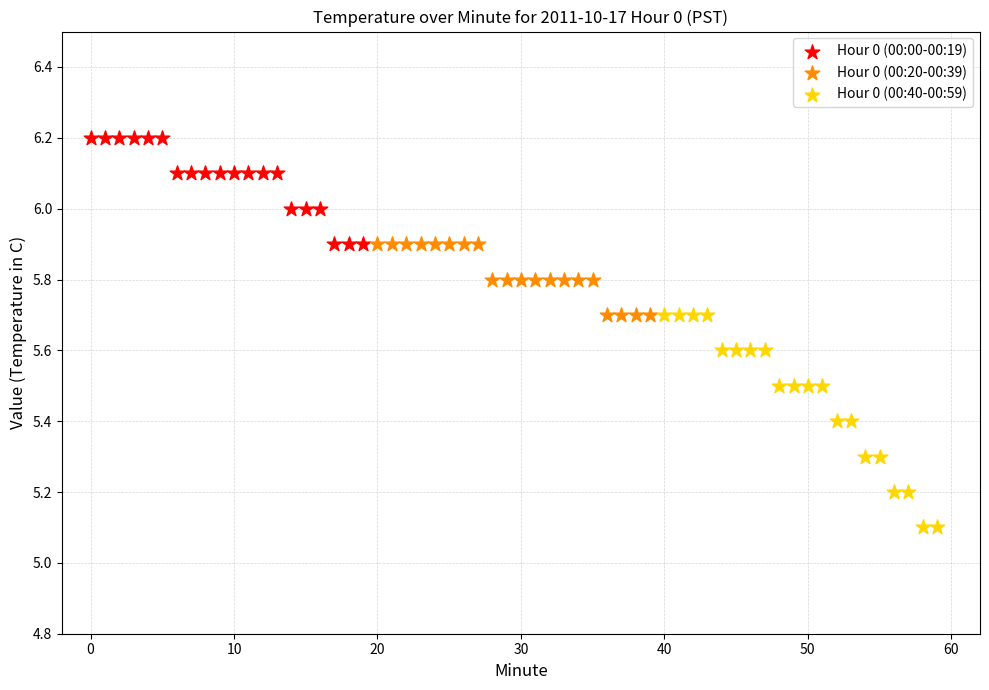

Which series reaches the minimum Y coordinate?

Hour 0 (00:40-00:59)